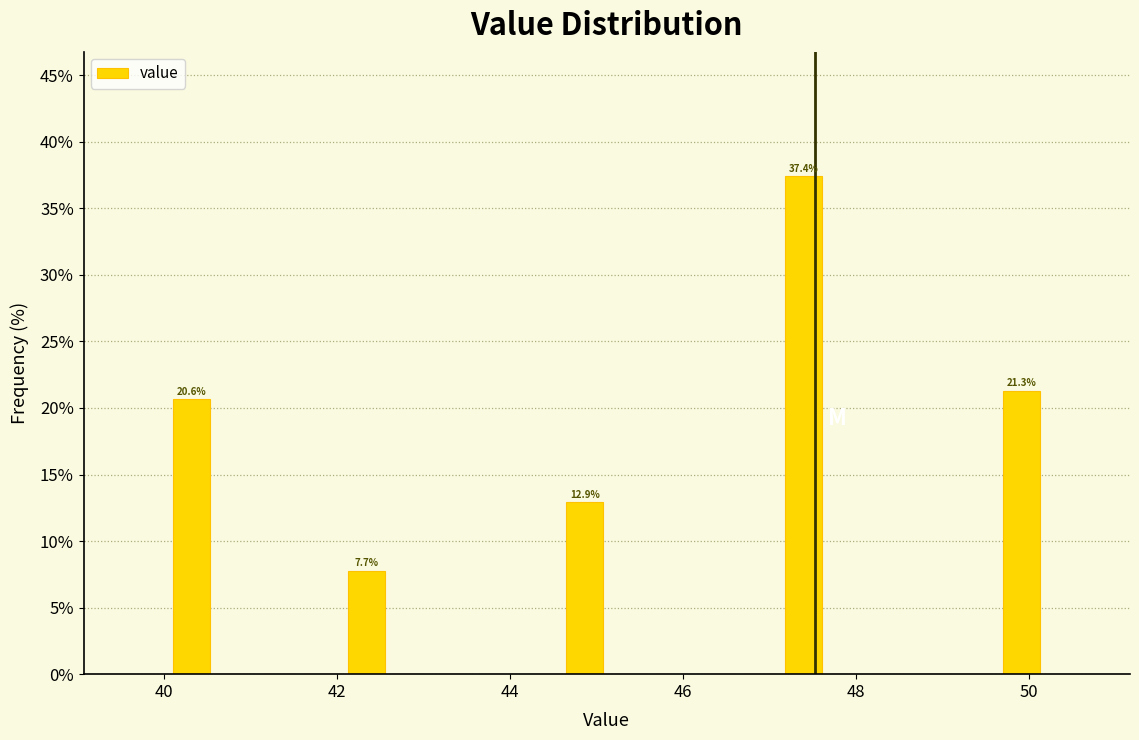

Around what value on the x-axis is the tallest bar? Give the approximate position of its centre, as read against the axis.

47.4